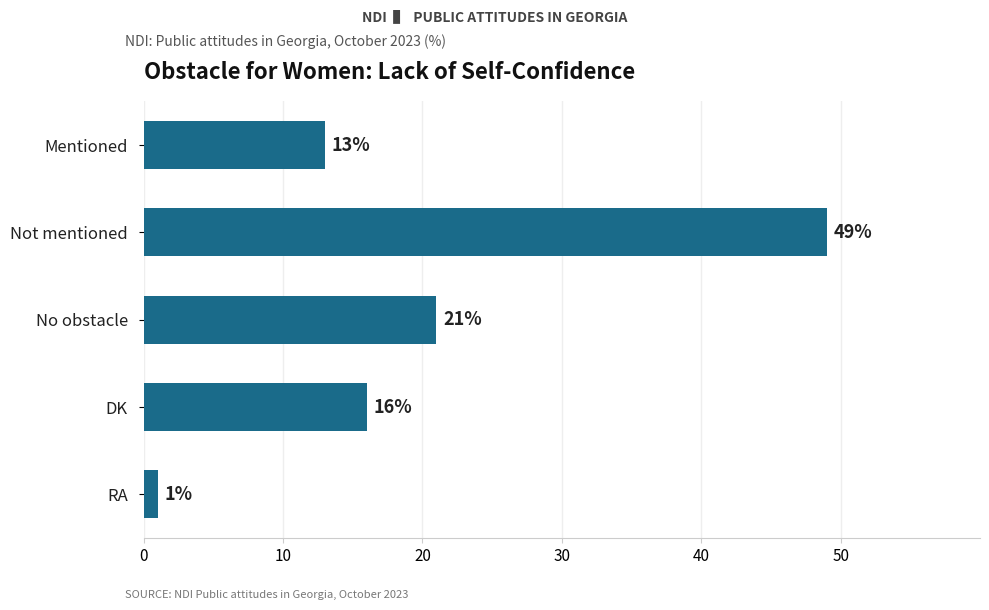

List the labels in order of value, smallest first.

RA, Mentioned, DK, No obstacle, Not mentioned